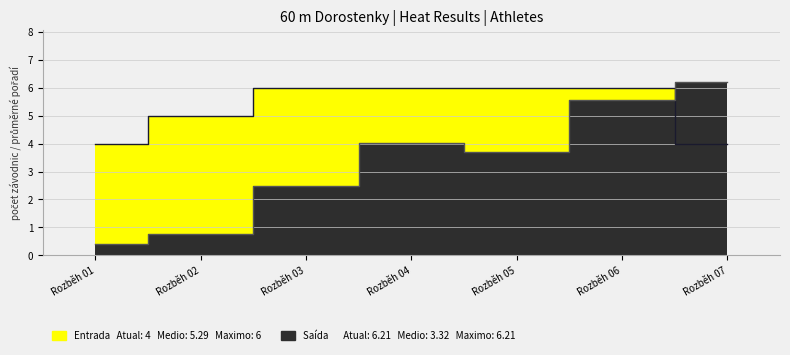

What is the average value?

5